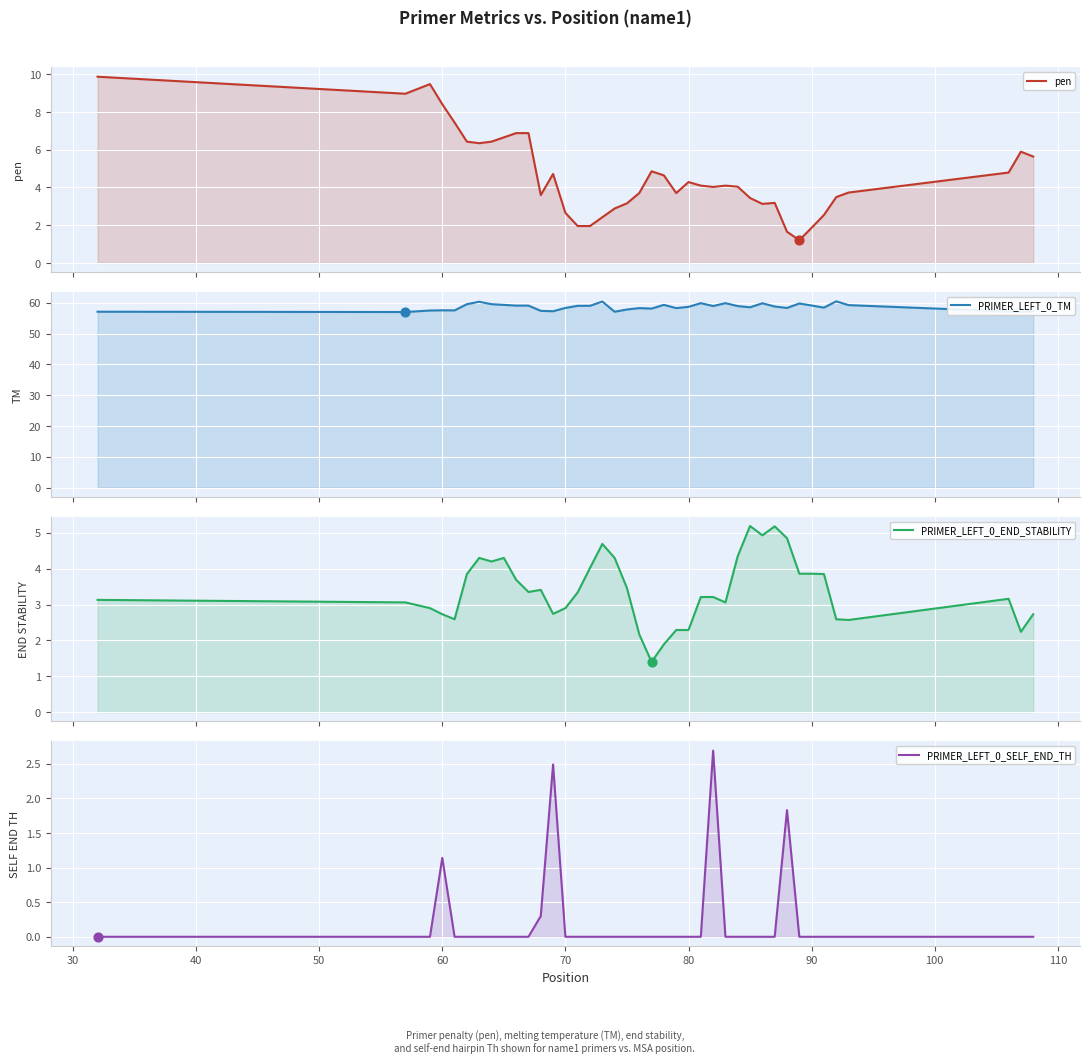

Which series has the largest total across all categories?

PRIMER_LEFT_0_TM